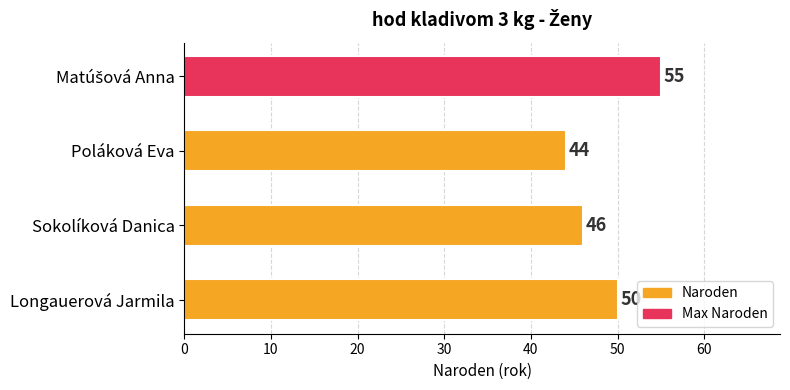

What is the minimum value shown in the chart?

44